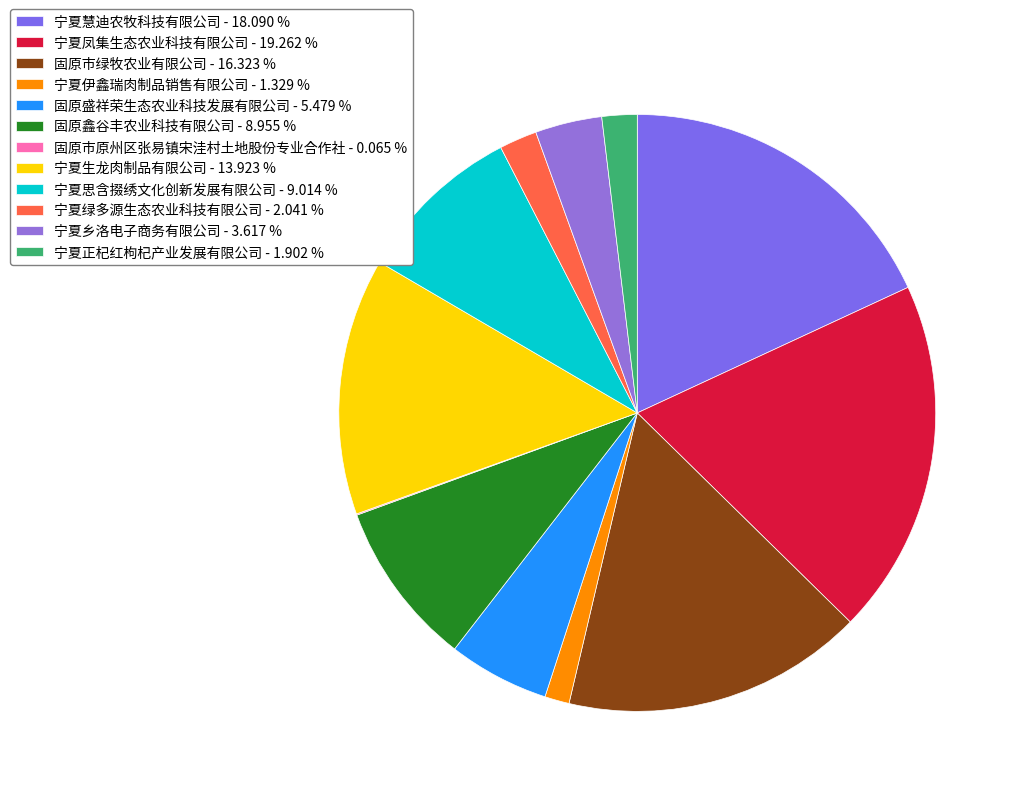

Does 固原盛祥荣生态农业科技发展有限公司 account for over 50% of the chart?

No